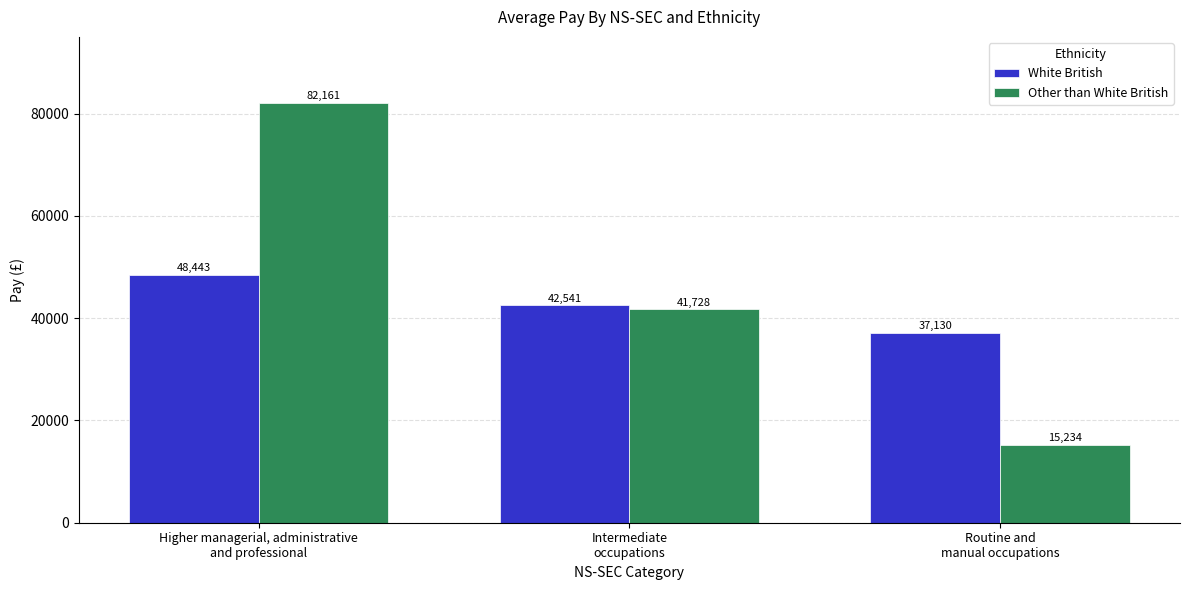

Which series has the largest total across all categories?

Other than White British